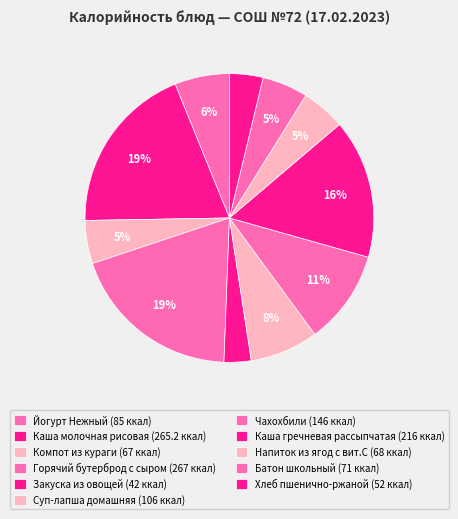

Is there any slice that represents more than half of the pie?

No